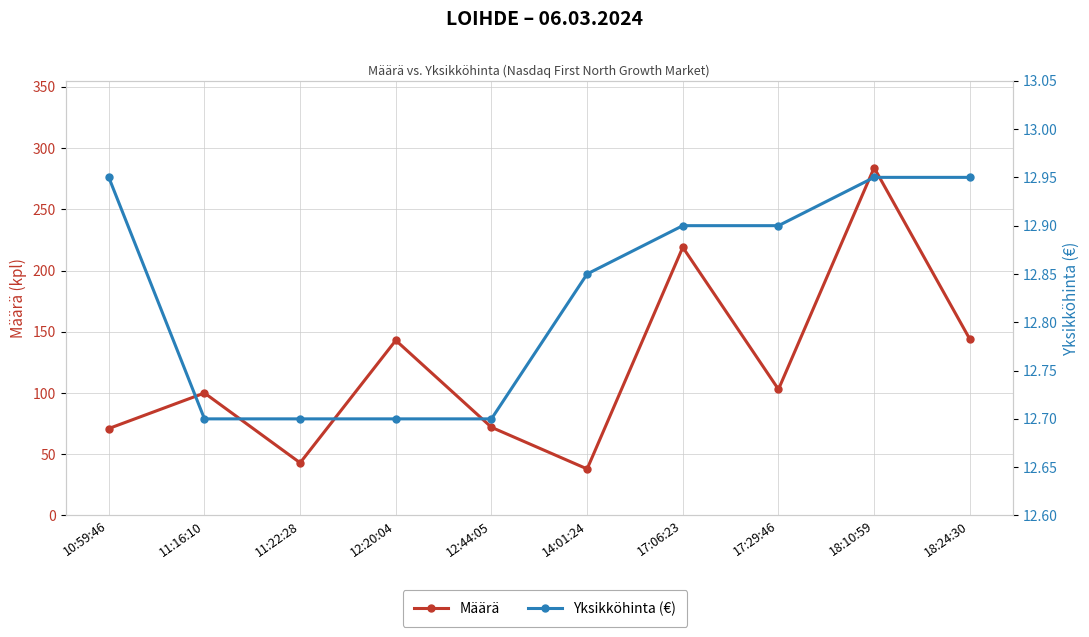

Which series changed the most between 11:22:28 and 18:10:59?

Määrä